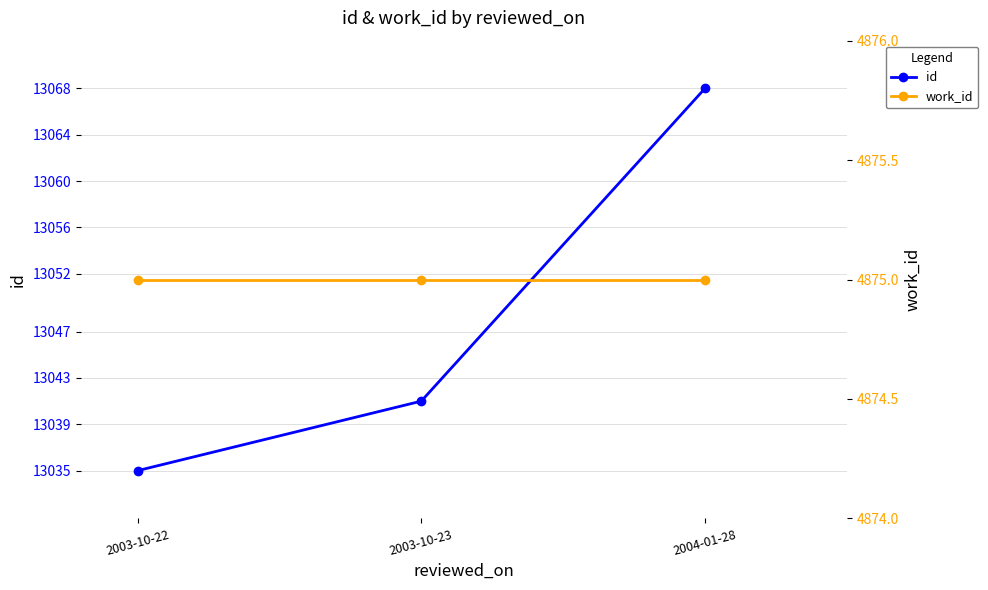

Rank the series by their average value, from lowest to highest.

work_id, id